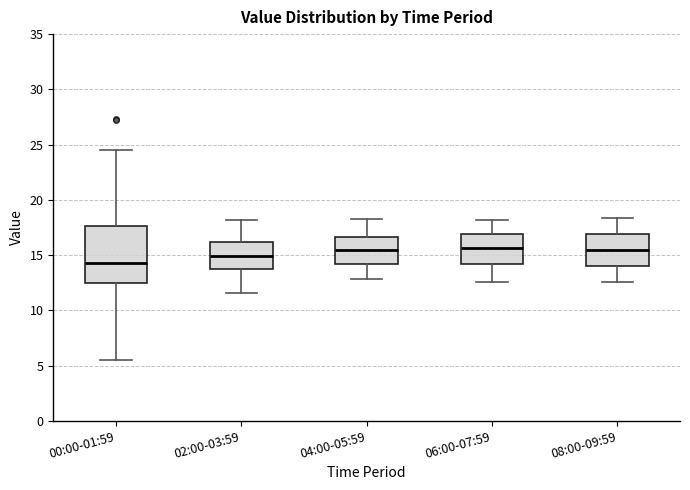

Which box is the tallest, from its lower edge to its upper edge?

00:00-01:59